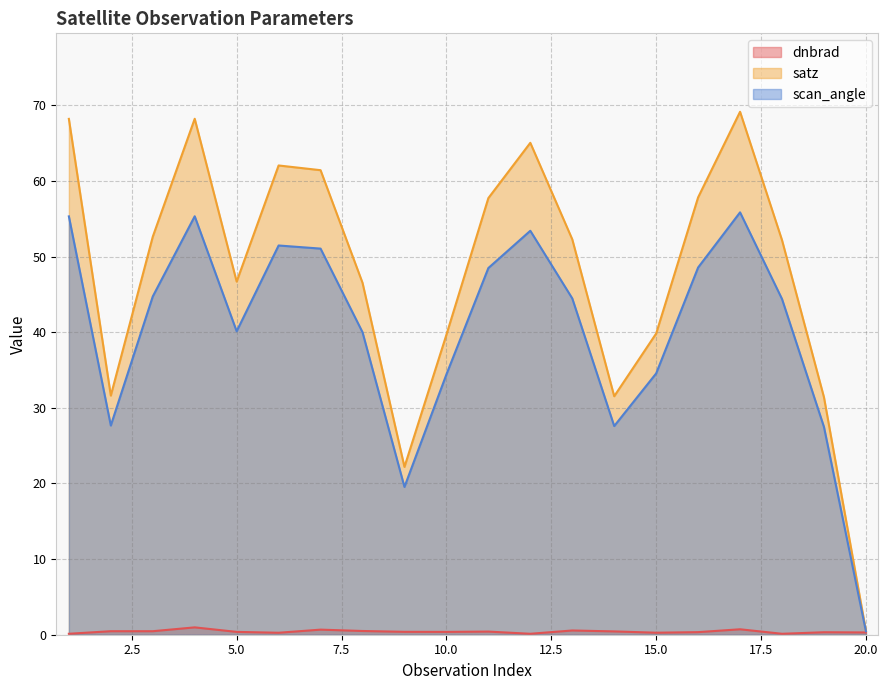

Does the chart display data point markers on the line(s)?

No